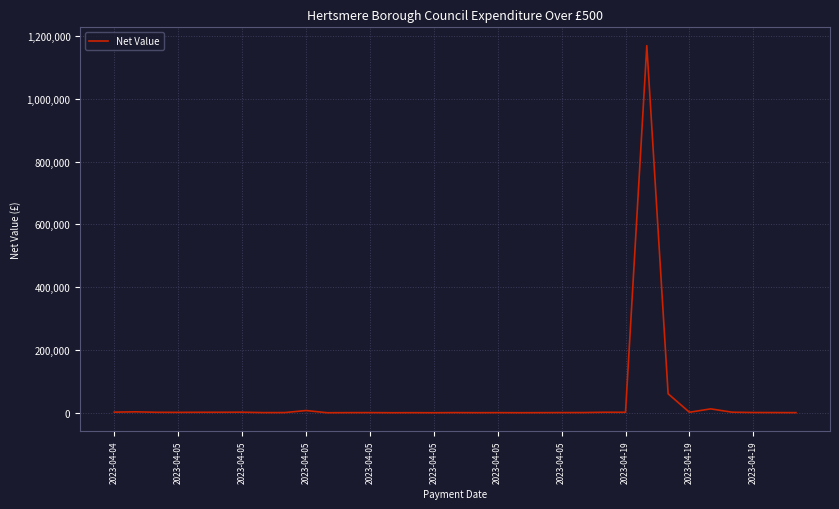

What is the maximum value shown in the chart?

1169014.9